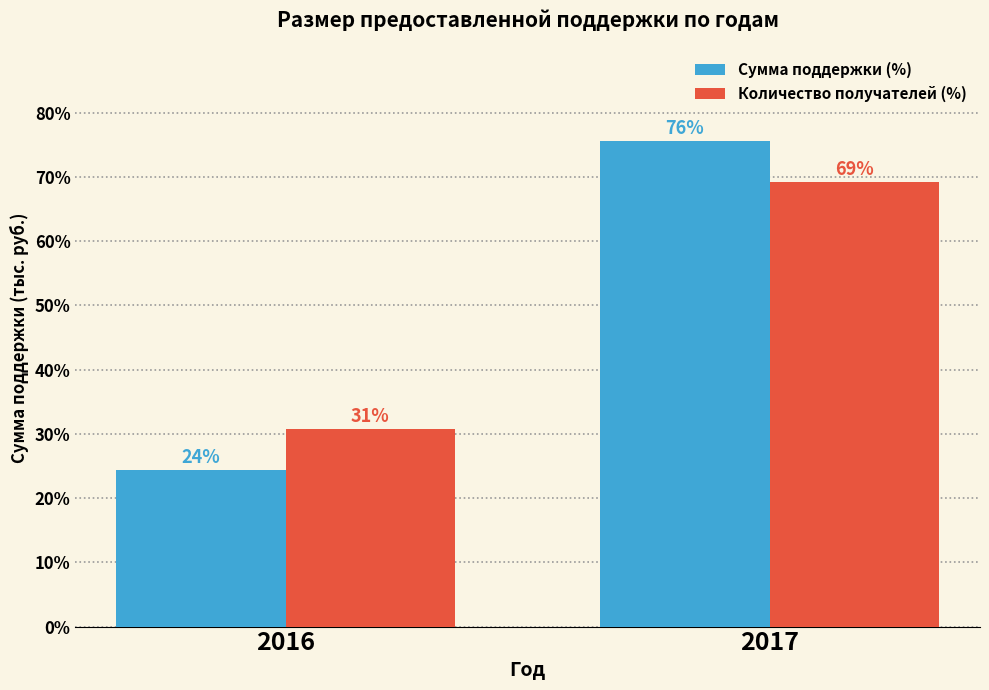

Does the chart contain any negative values?

No